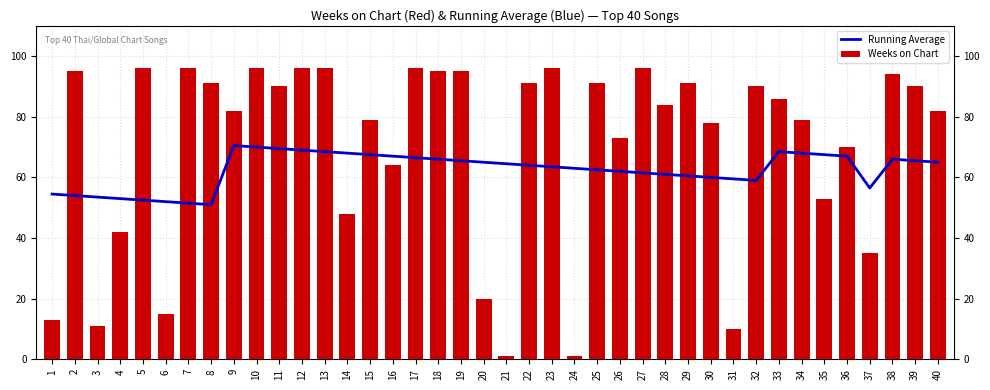

At how many categories does at least one series exceed 48?

40